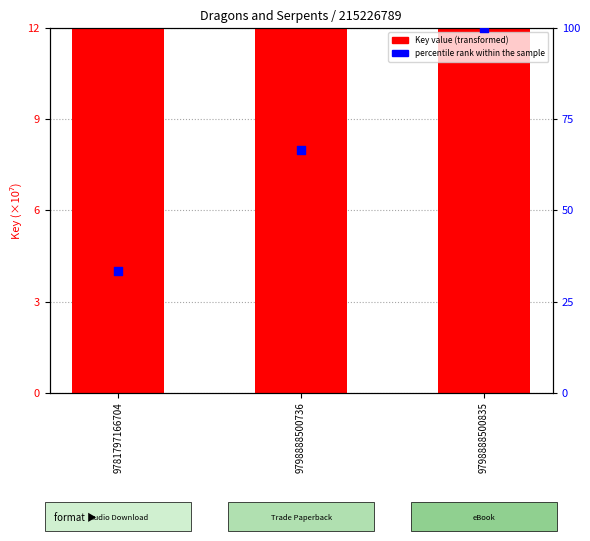

Which series contains the highest Y value?

percentile rank within the sample